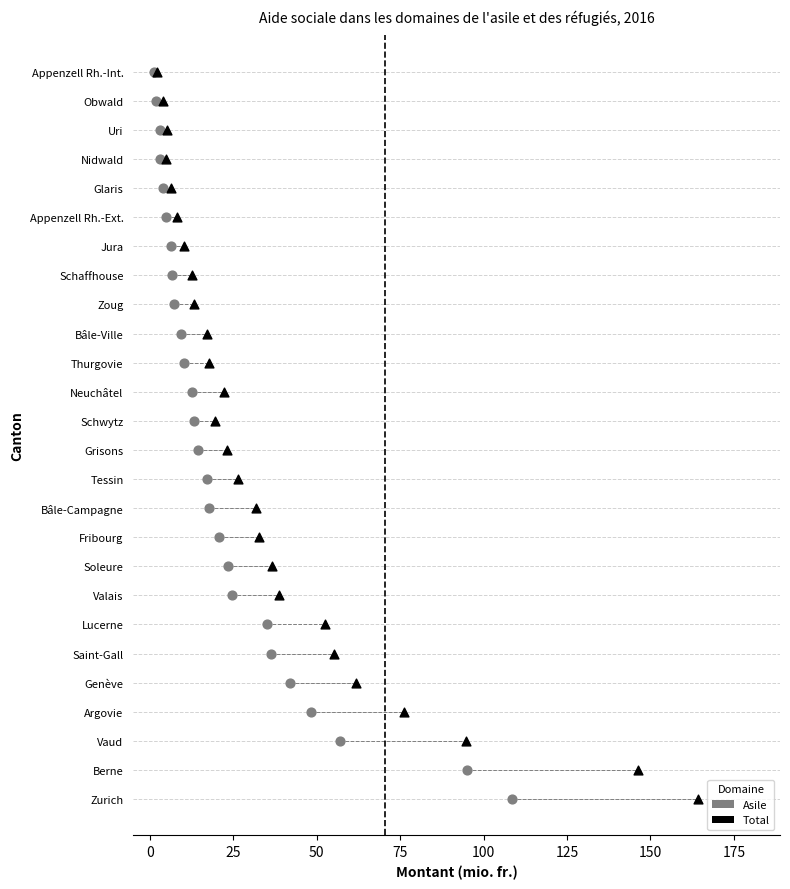

What are all the series names shown in the legend?

Asile, Total